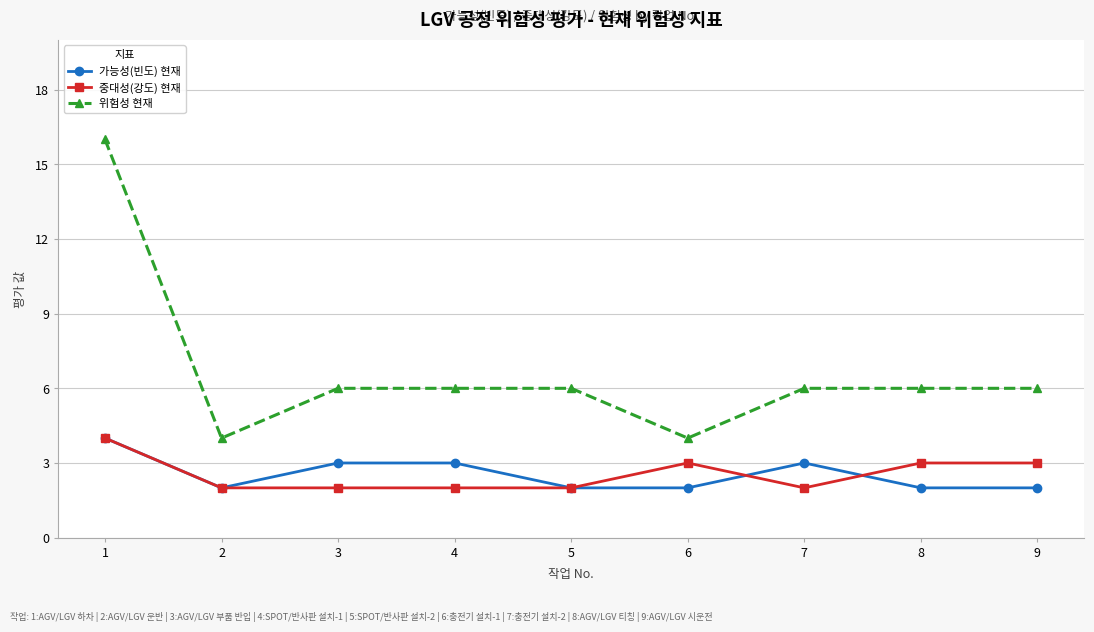

Which series changed the most between 6 and 8?

위험성 현재